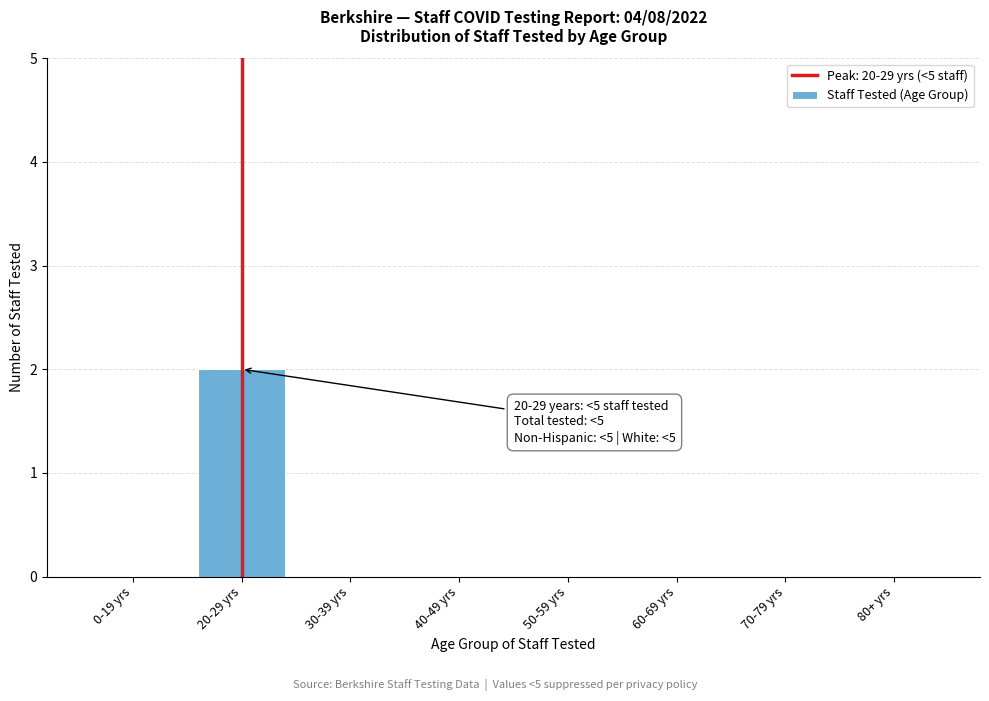

Reading left to right, transcribe all the data shown in this chart.

0-19 yrs=0	20-29 yrs=2	30-39 yrs=0	40-49 yrs=0	50-59 yrs=0	60-69 yrs=0	70-79 yrs=0	80+ yrs=0